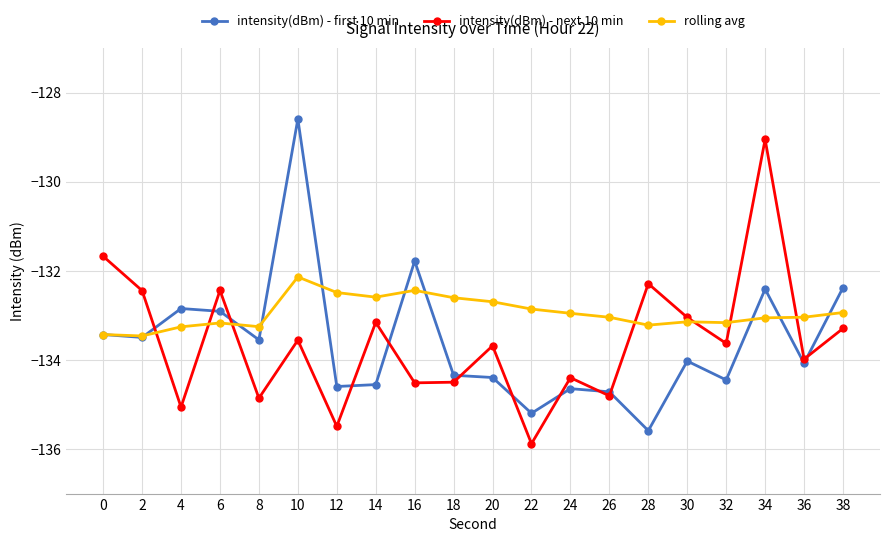

What is the maximum value for intensity(dBm) - next 10 min?

-129.0